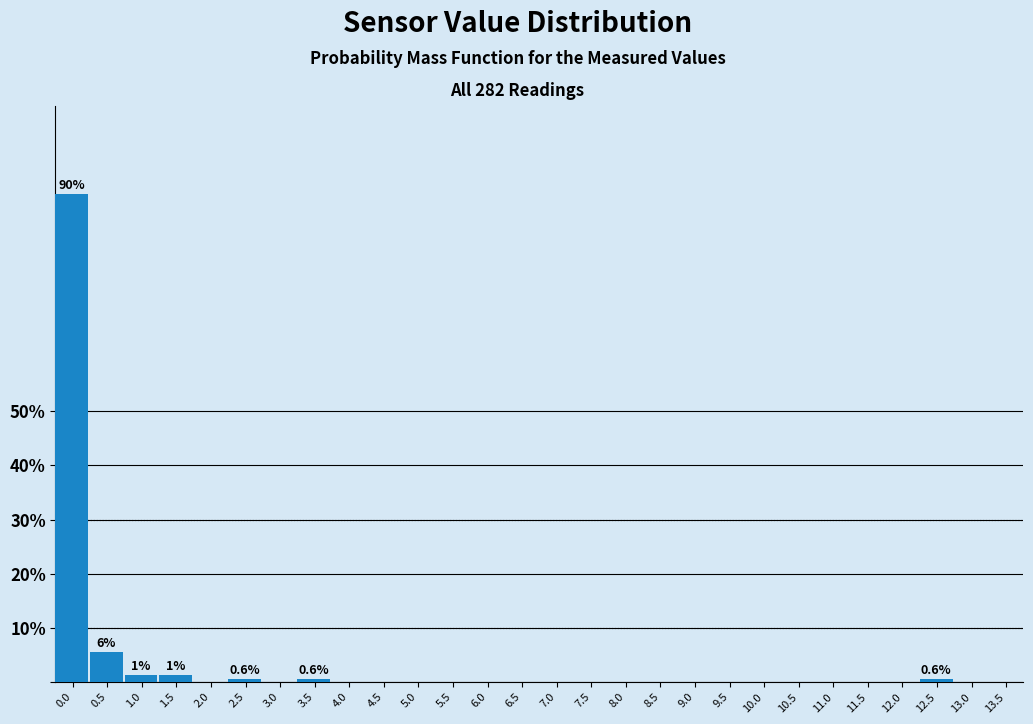

Reading right to left, transcribe all the data shown in this chart.

13.5=0.0	13.0=0.0	12.5=0.6	12.0=0.0	11.5=0.0	11.0=0.0	10.5=0.0	10.0=0.0	9.5=0.0	9.0=0.0	8.5=0.0	8.0=0.0	7.5=0.0	7.0=0.0	6.5=0.0	6.0=0.0	5.5=0.0	5.0=0.0	4.5=0.0	4.0=0.0	3.5=0.6	3.0=0.0	2.5=0.6	2.0=0.0	1.5=1.2	1.0=1.2	0.5=5.5	0.0=90.2